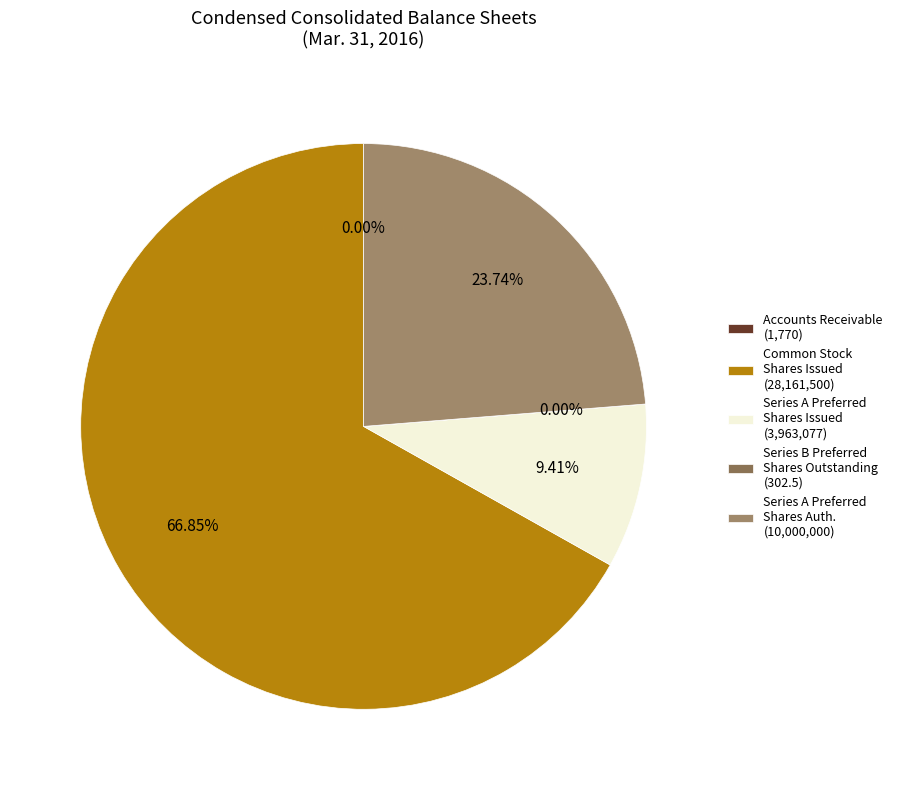

Does any single category account for the majority?

Yes